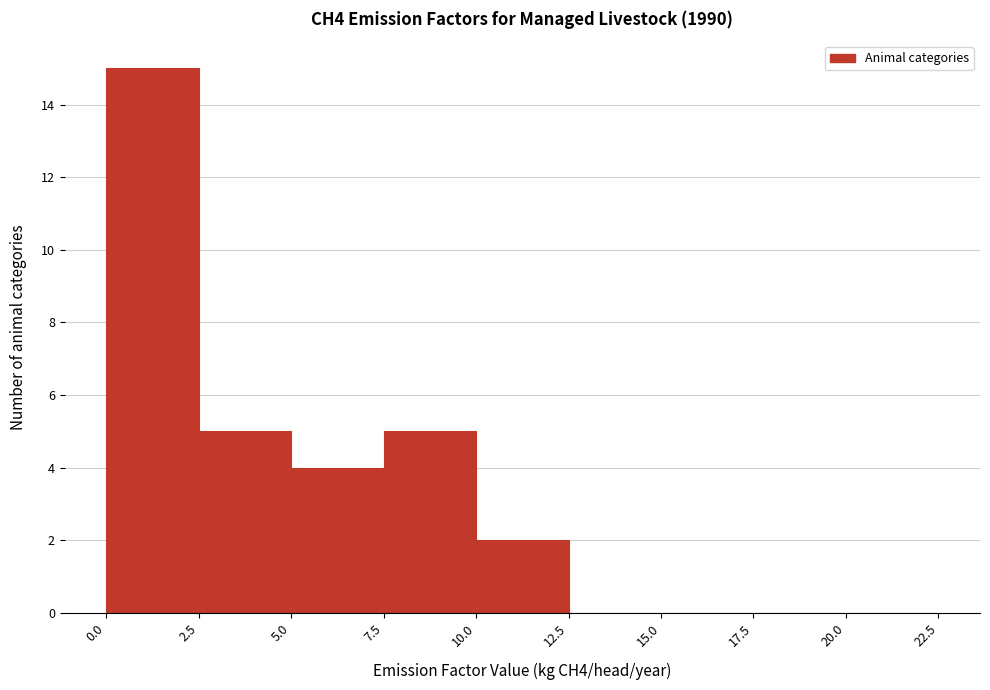

Over which range of the x-axis is the bar tallest?

0.0 to 2.5